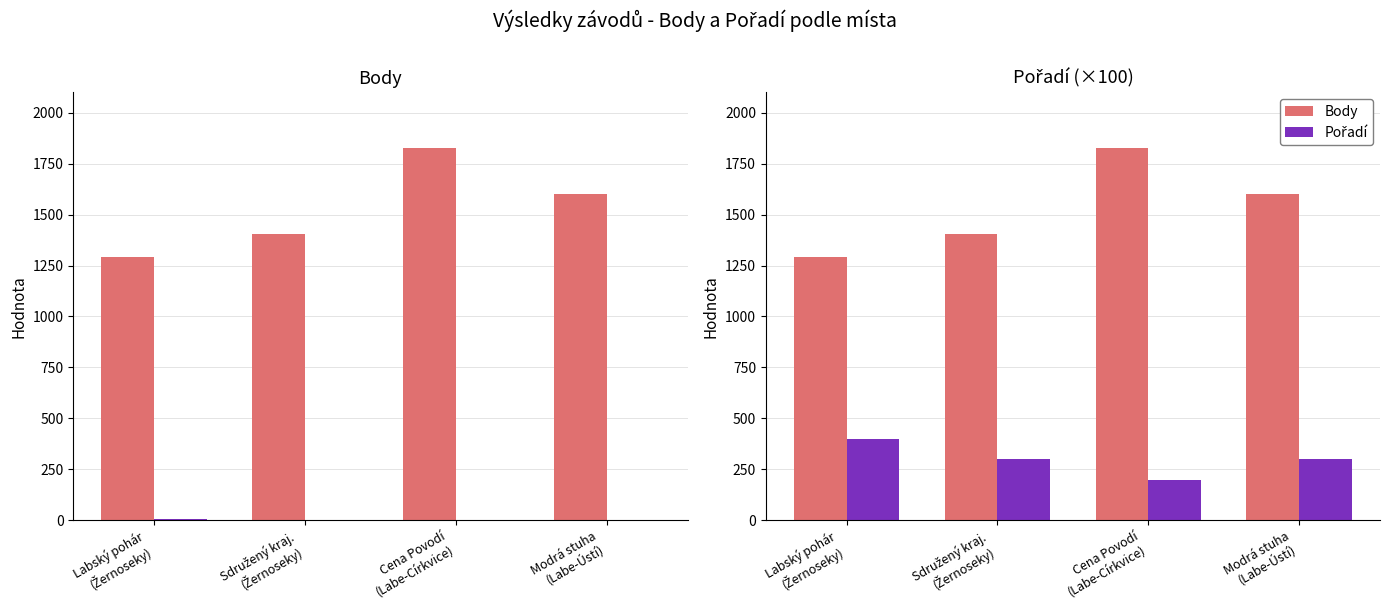

At which category does the chart reach its peak across all series?

Cena Povodí
(Labe-Církvice)